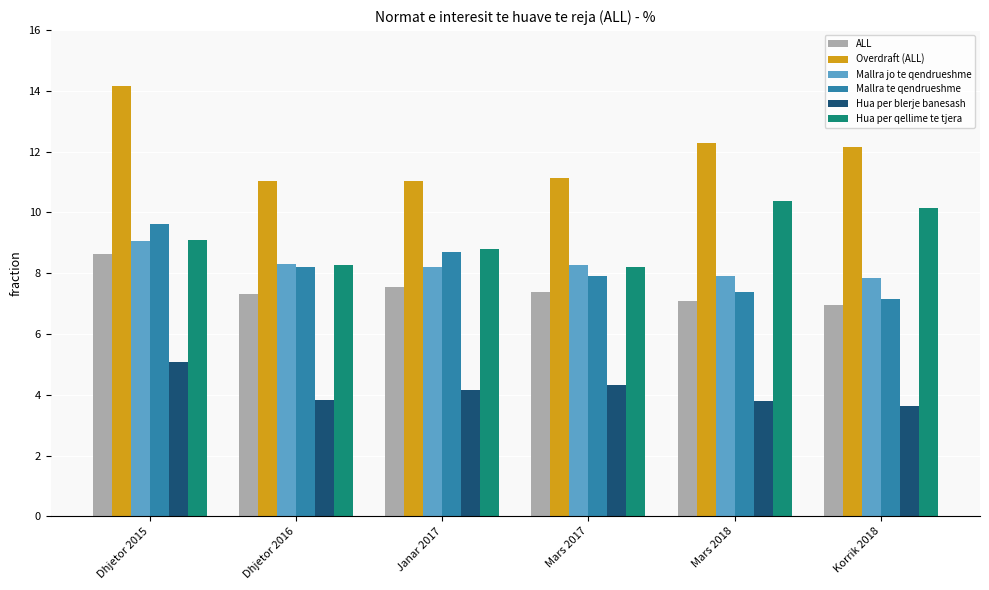

What is the difference between the maximum and minimum values in the Mallra jo te qendrueshme series?

1.2